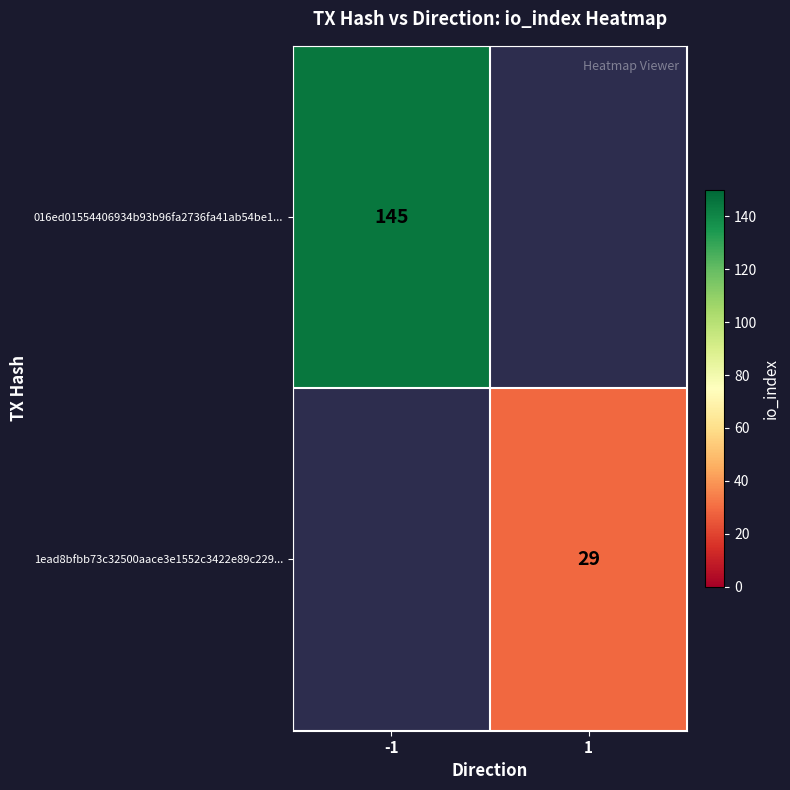

True or false: 016ed01554406934b93b96fa2736fa41ab54be1... has a value of 198 at -1.

False